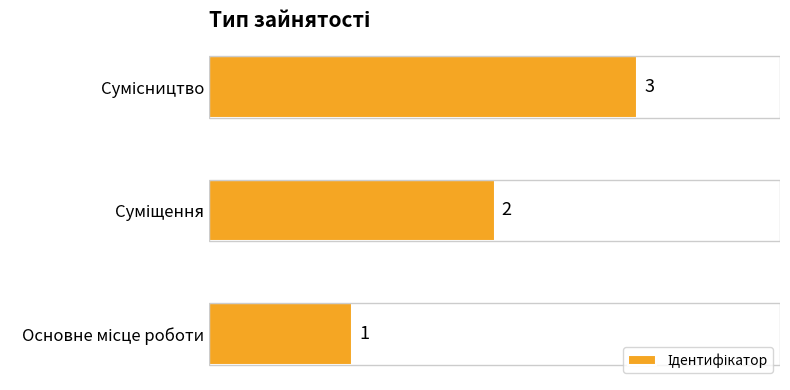

What is the maximum value shown in the chart?

3